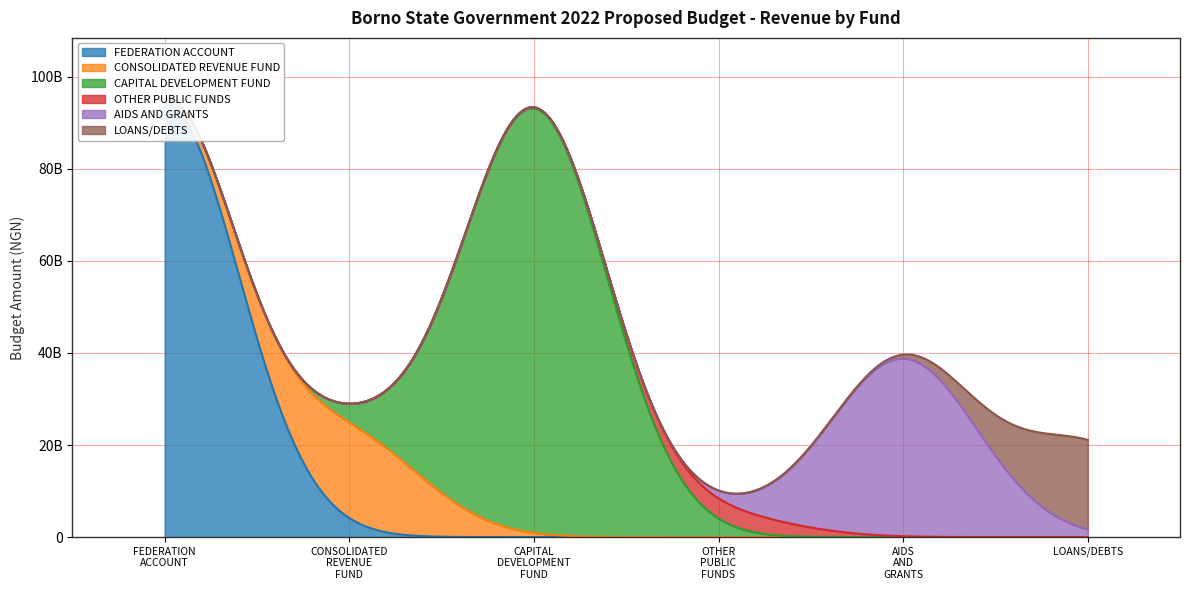

Reading left to right, list all the values displayed in this chart.

94290197000	20765080000	92248742000	4373650000	38583639000	19435552000